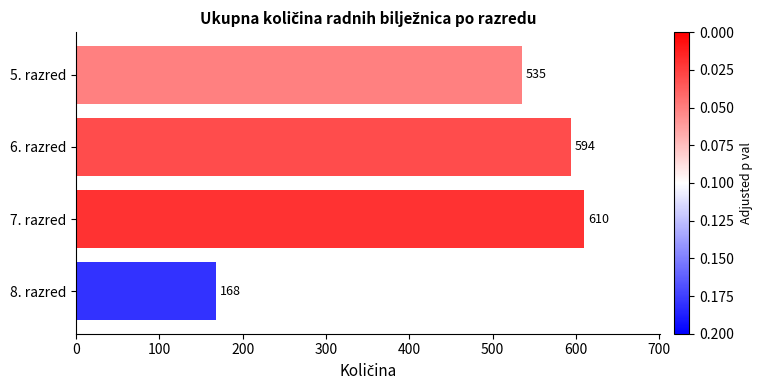

True or false: the data shows 939 at 6. razred.

False